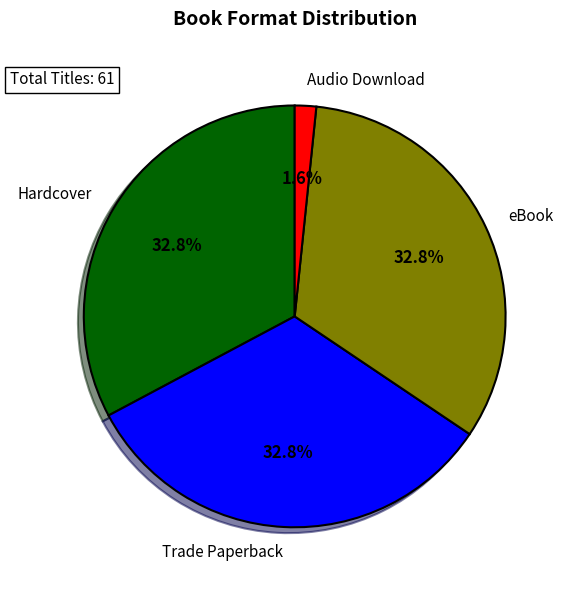

Between Audio Download and eBook, which is larger?

eBook